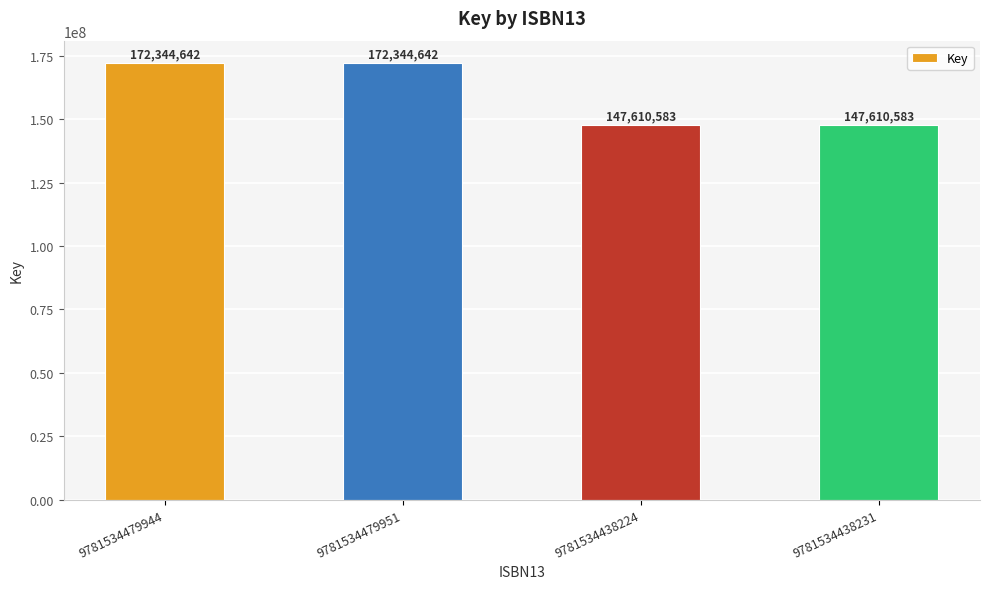

Count the number of data series in this chart.

1